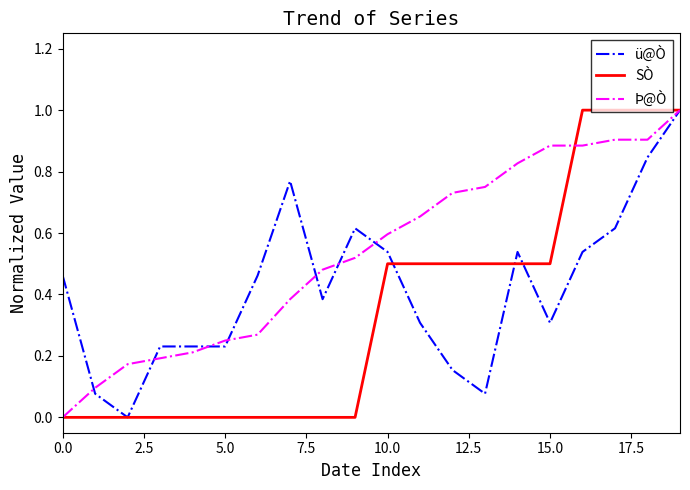

What is the greatest value displayed?

1.0